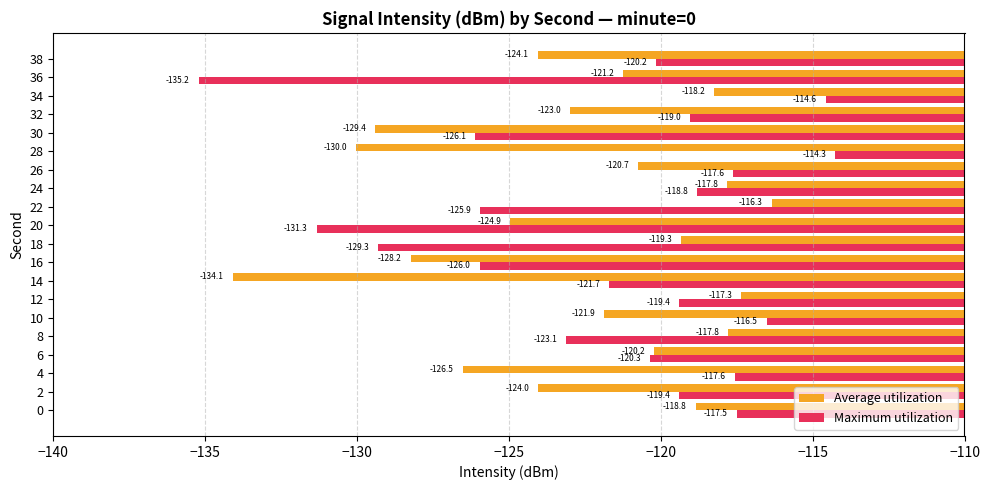

Rank the series by their average value, from lowest to highest.

Average utilization, Maximum utilization